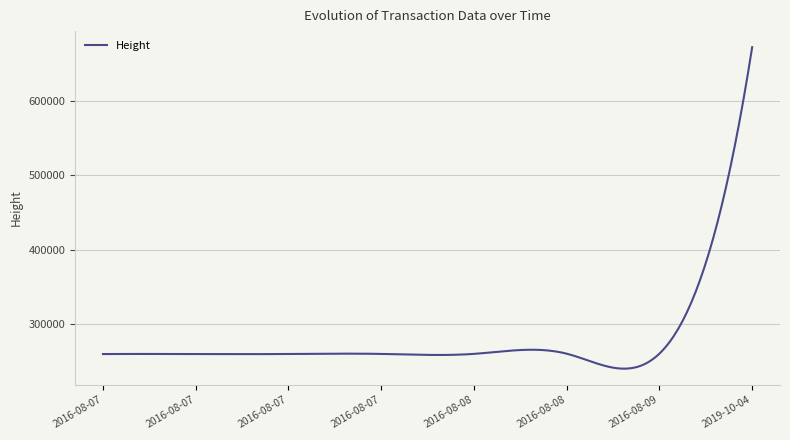

What is the difference between the maximum and minimum values?

431628.8